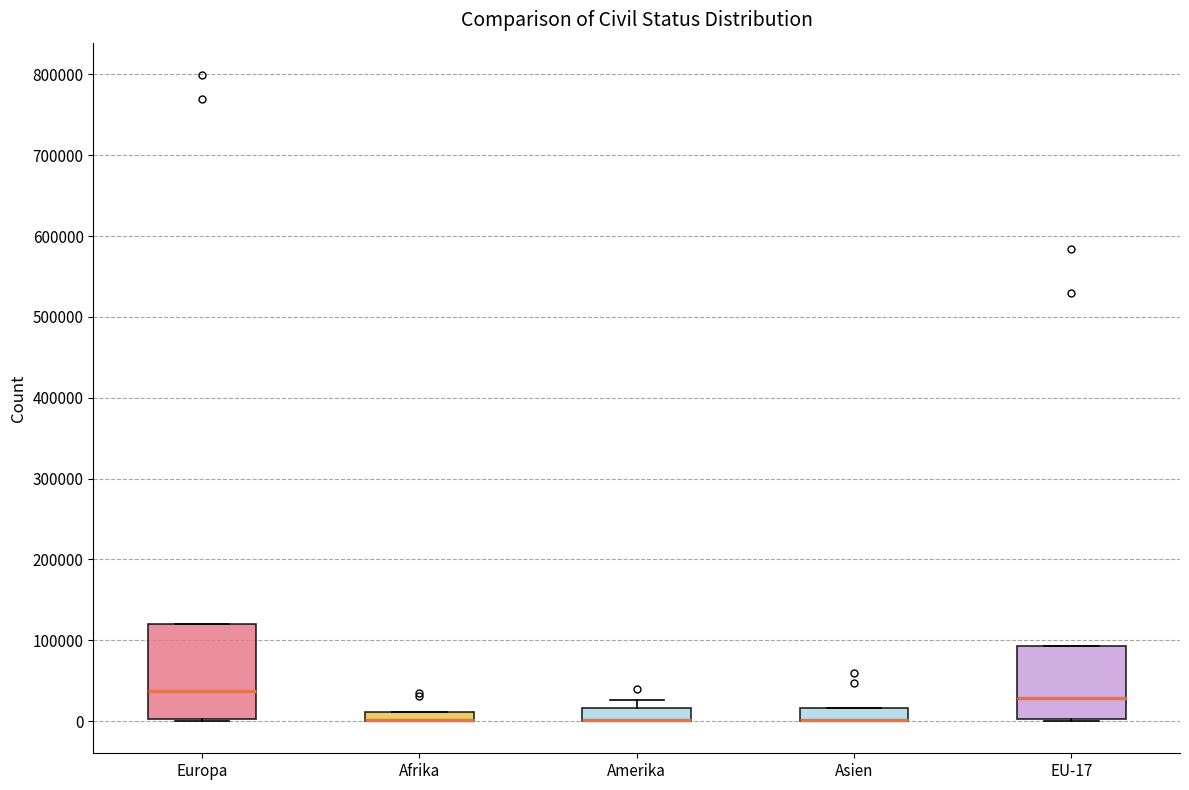

Where is the lower edge of the box for Asien on the y-axis? The values are not printed on the chart, so give them approximately, as read against the axis.

0